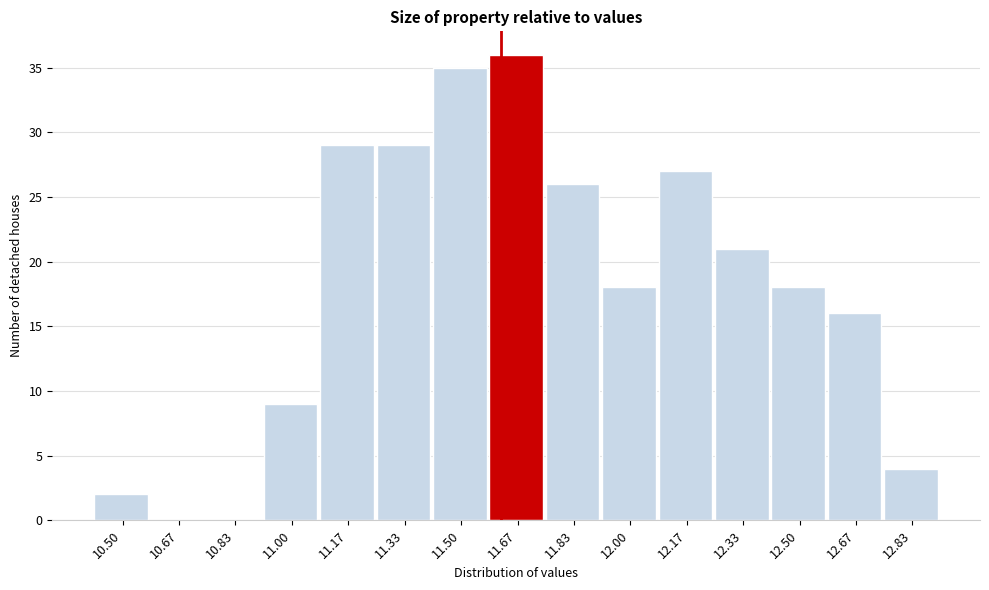

Reading left to right, list all the values displayed in this chart.

10.50=2	10.67=0	10.83=0	11.00=9	11.17=29	11.33=29	11.50=35	11.67=36	11.83=26	12.00=18	12.17=27	12.33=21	12.50=18	12.67=16	12.83=4